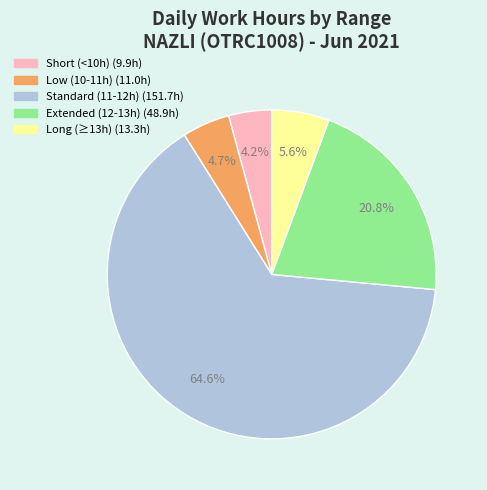

Is there any slice that represents more than half of the pie?

Yes